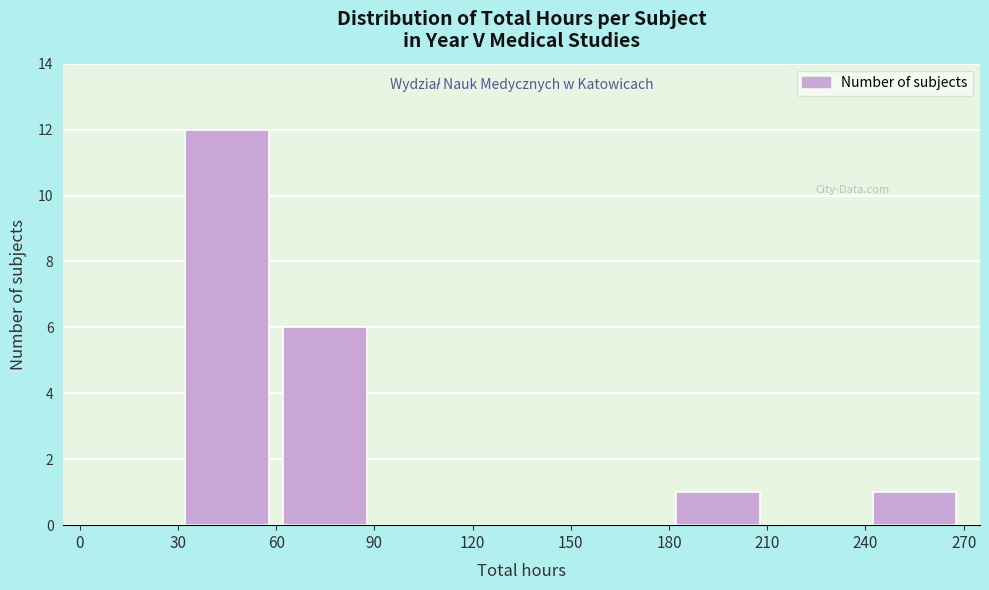

Which range on the x-axis has the tallest bar?

30 to 60